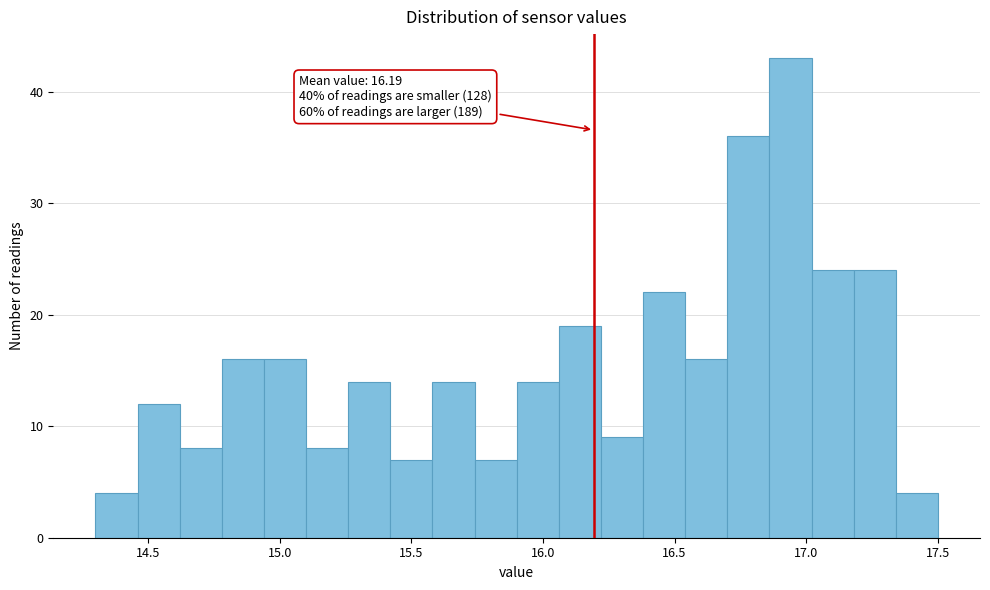

Around what value on the x-axis is the tallest bar? Give the approximate position of its centre, as read against the axis.

16.95